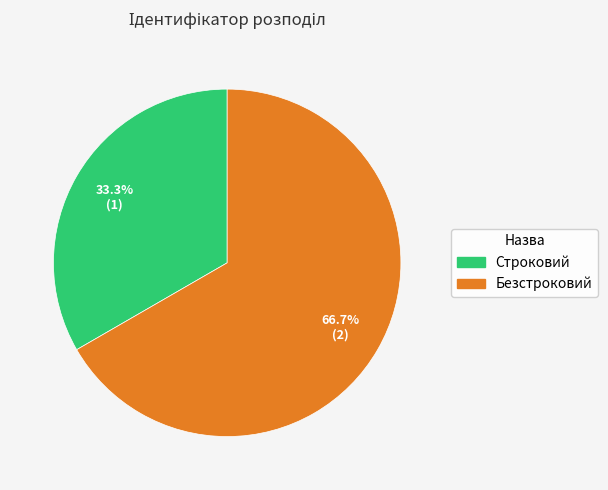

Is Строковий the majority of the pie?

No